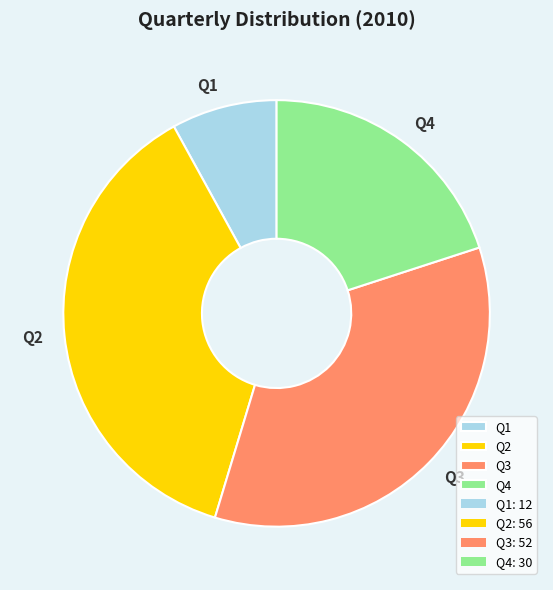

True or false: Q1 accounts for 1% of the total.

False